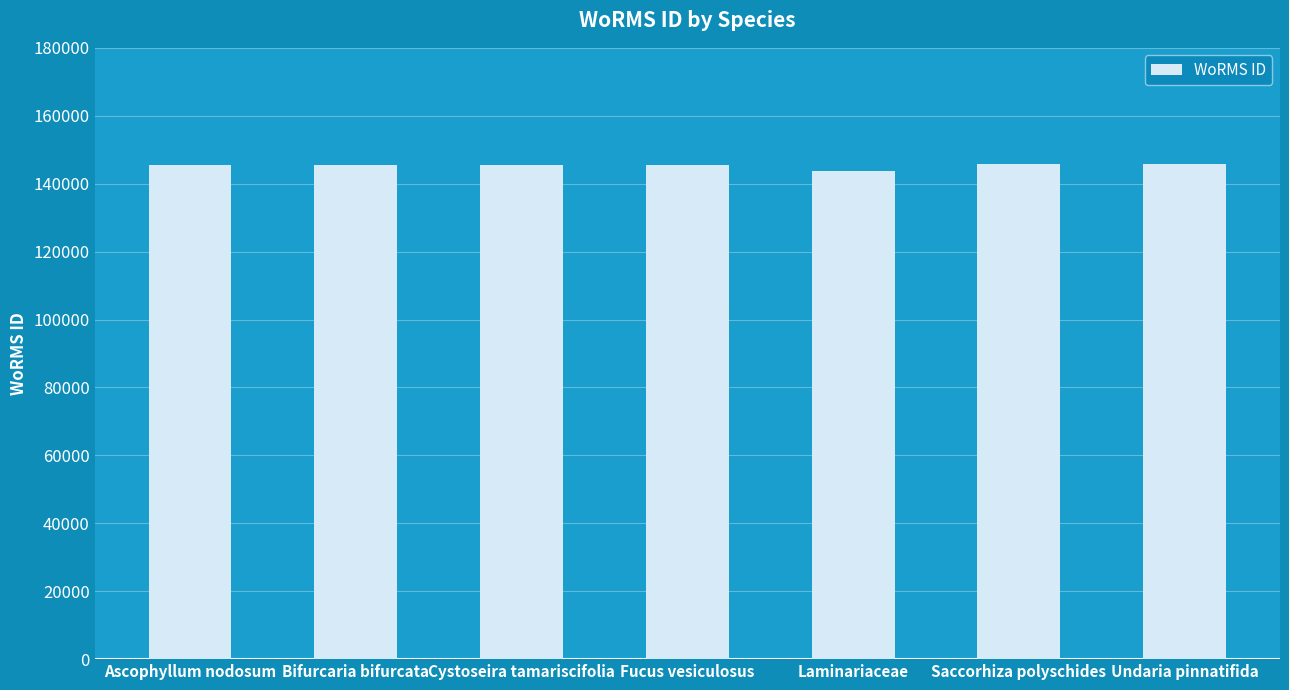

What is the greatest value displayed?

145735